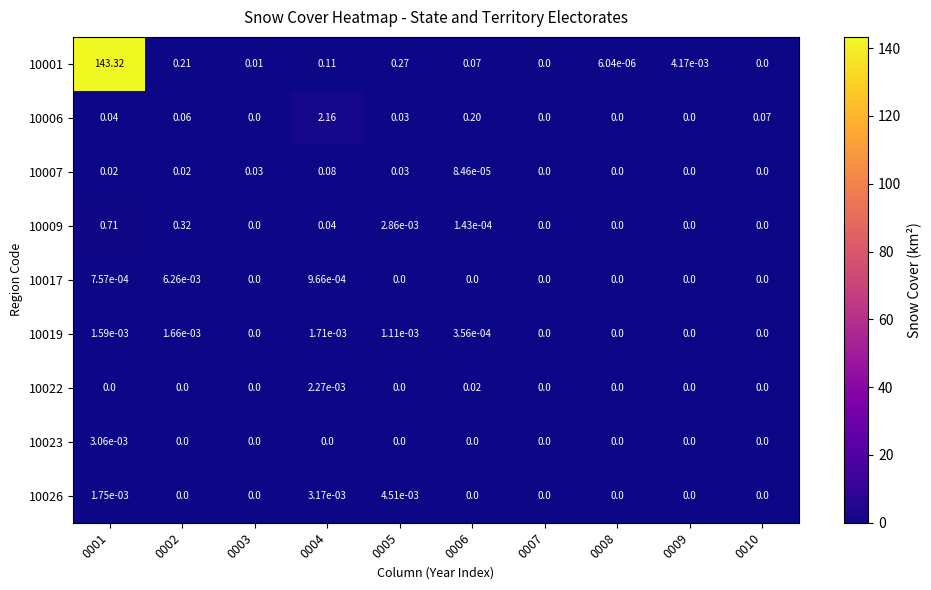

Is the value of 10022 at 0005 greater than the value of 10026 at 0004?

No